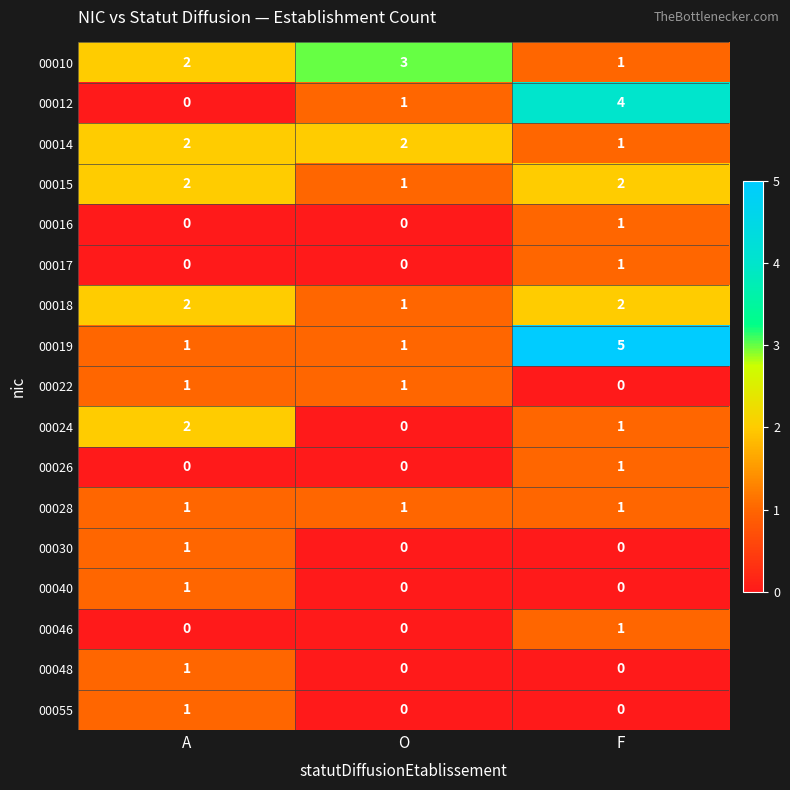

Which series changed the most between O and F?

00019